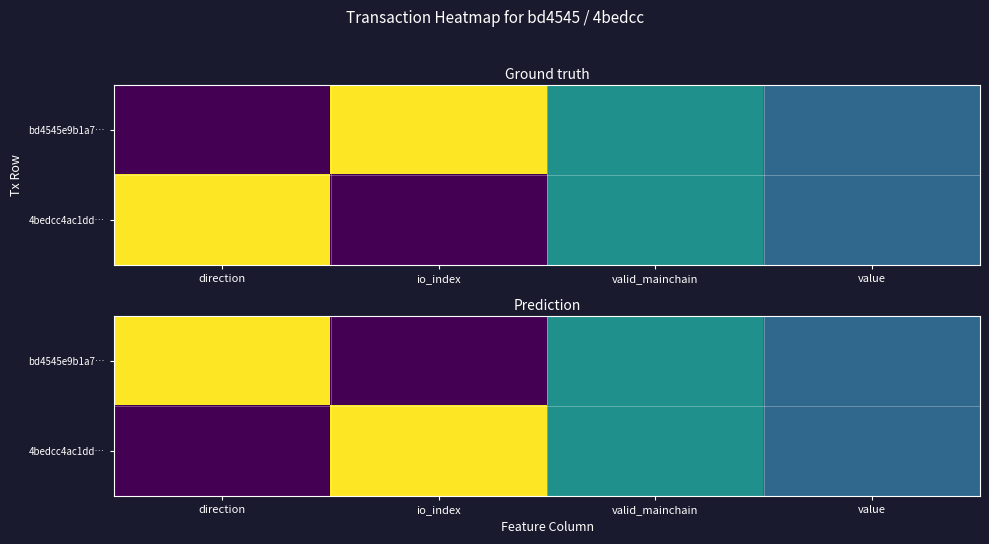

How many positive values does the bd4545e9b1a7… series have?

3